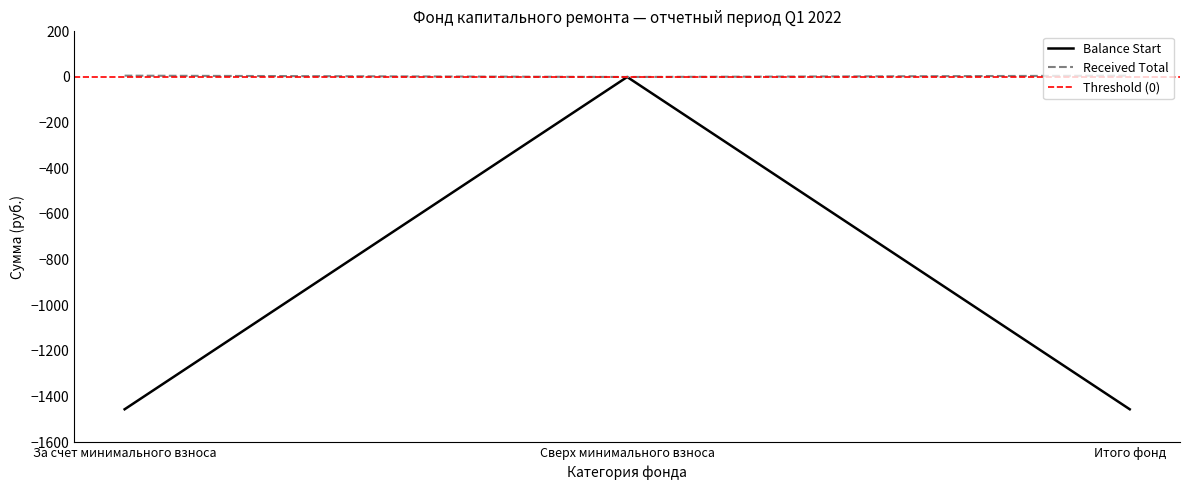

True or false: Balance Start has a value of -1456.2 at Итого фонд.

True